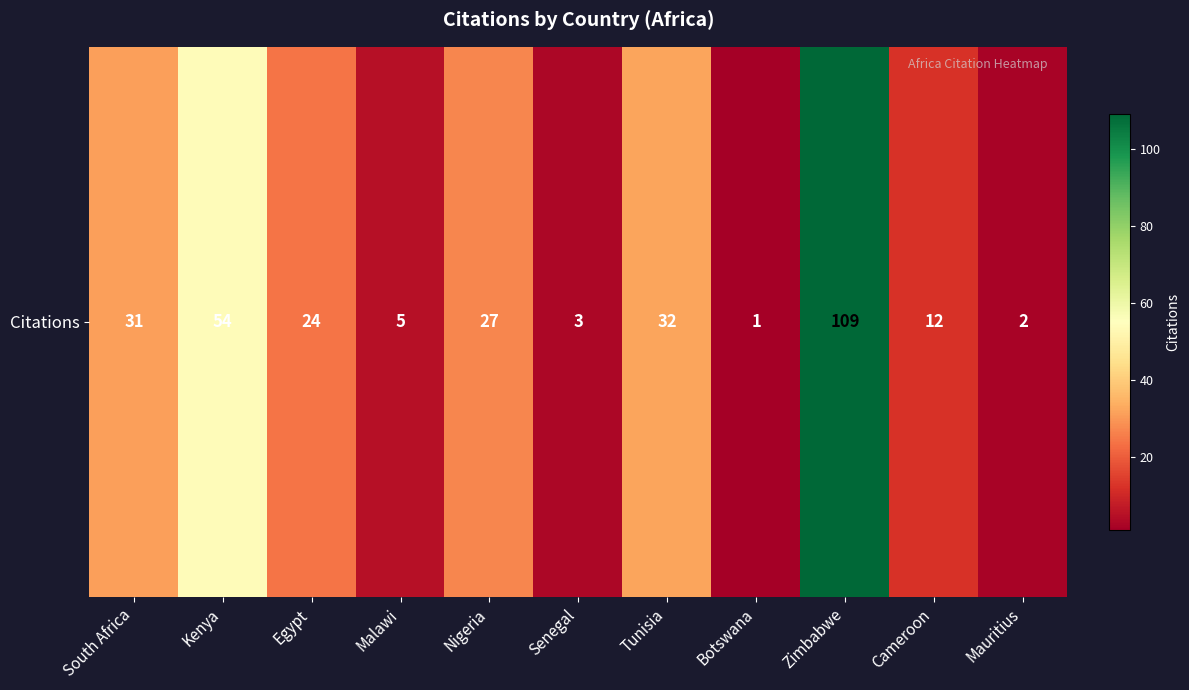

Read the value at Botswana.

1